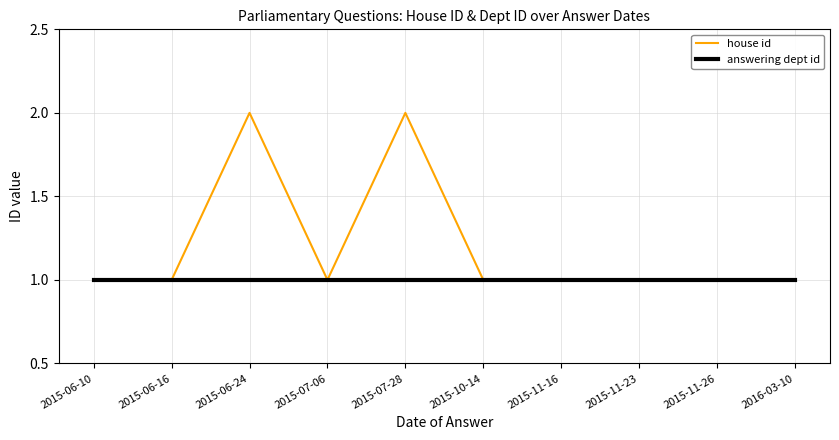

What are all the series names shown in the legend?

house id, answering dept id